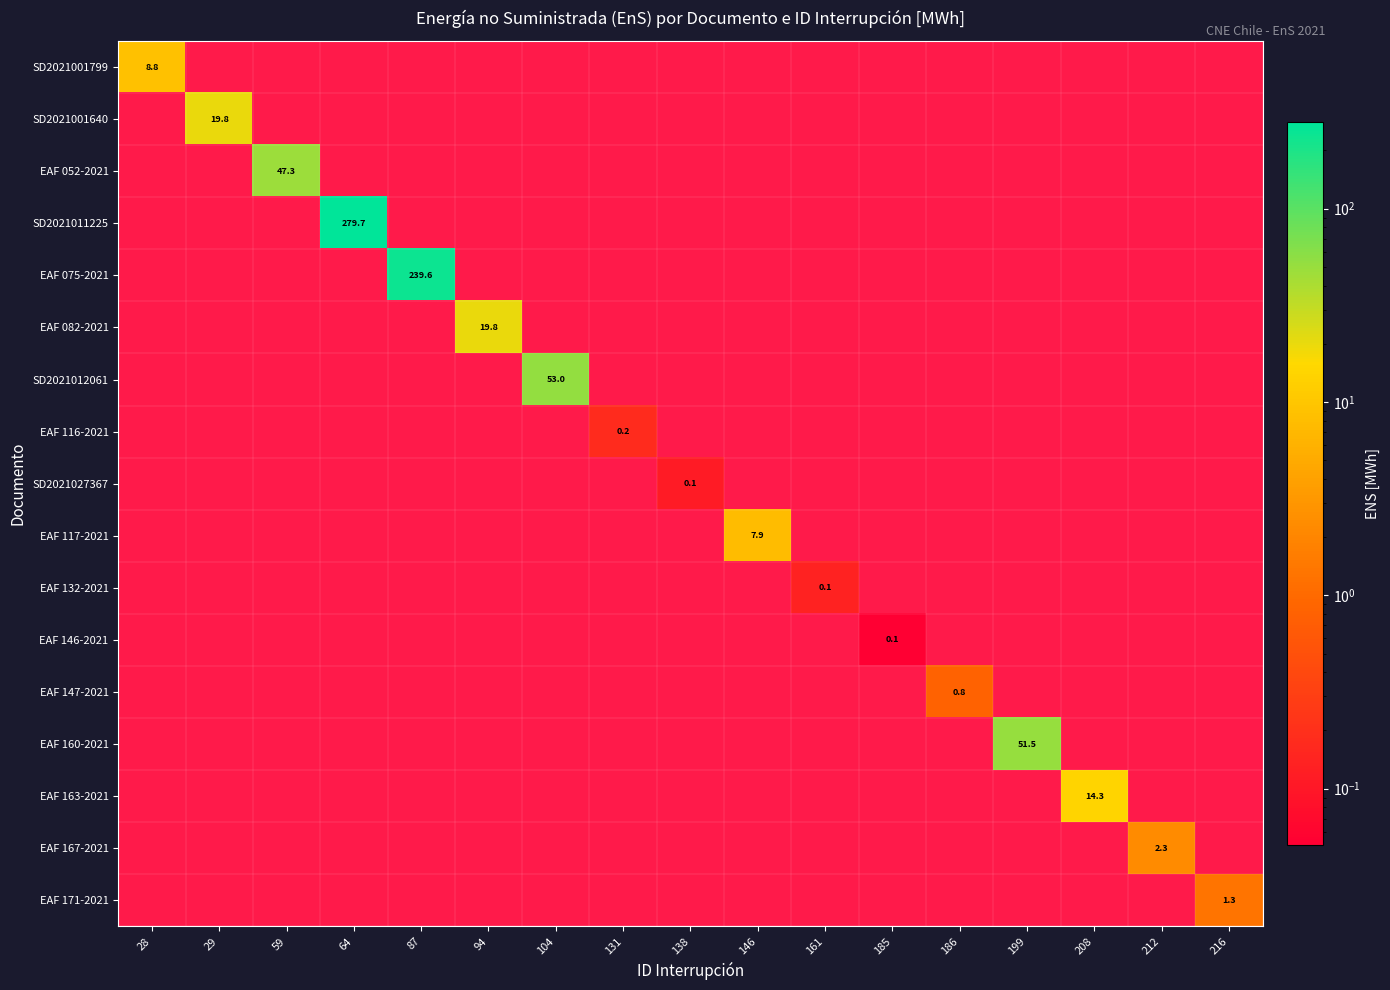

At how many categories does at least one series exceed 12?

8